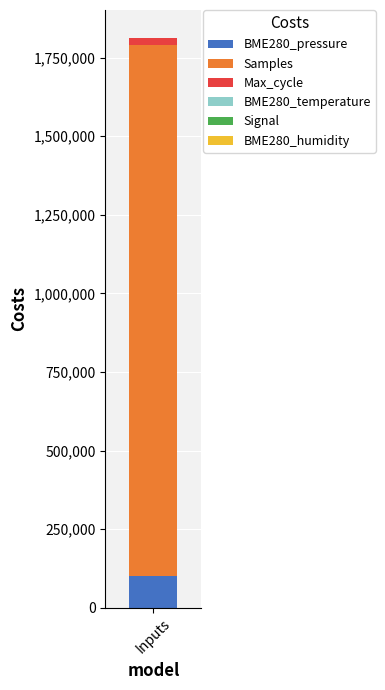

How many distinct data groups are displayed?

6